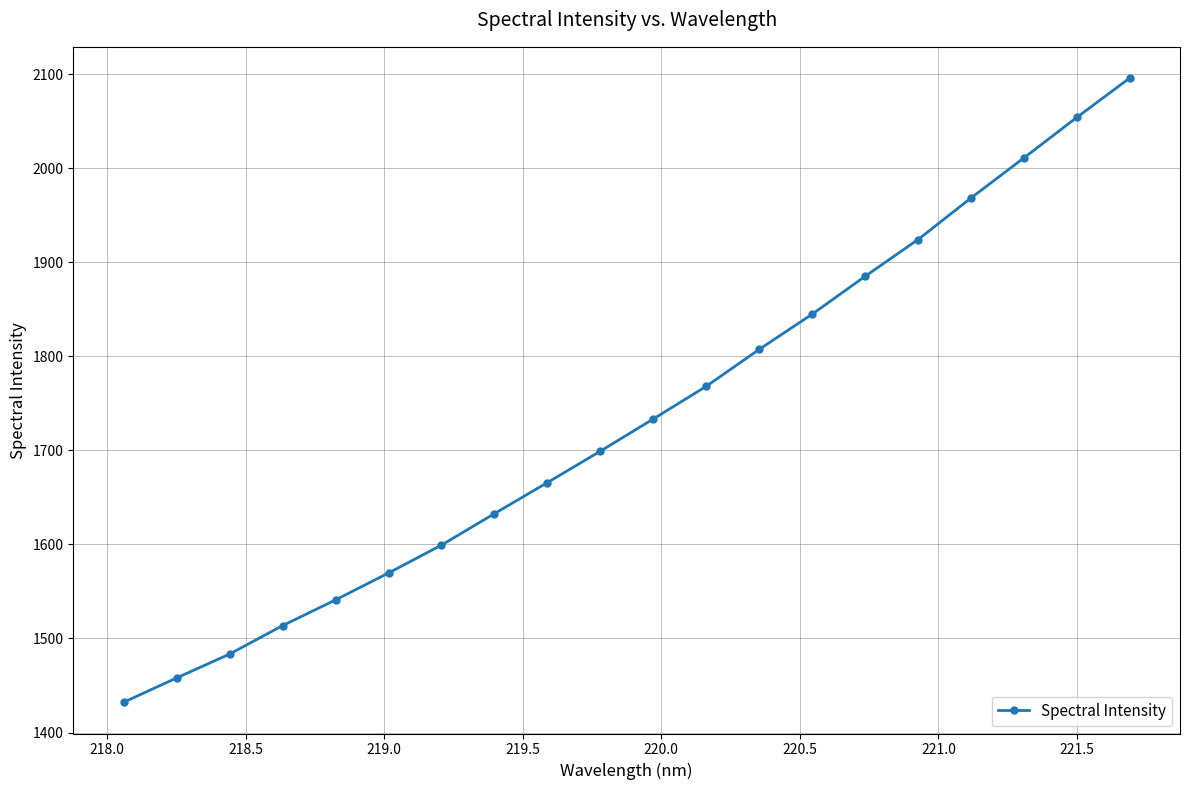

What is the value of the 17th point from the left?

1968.5